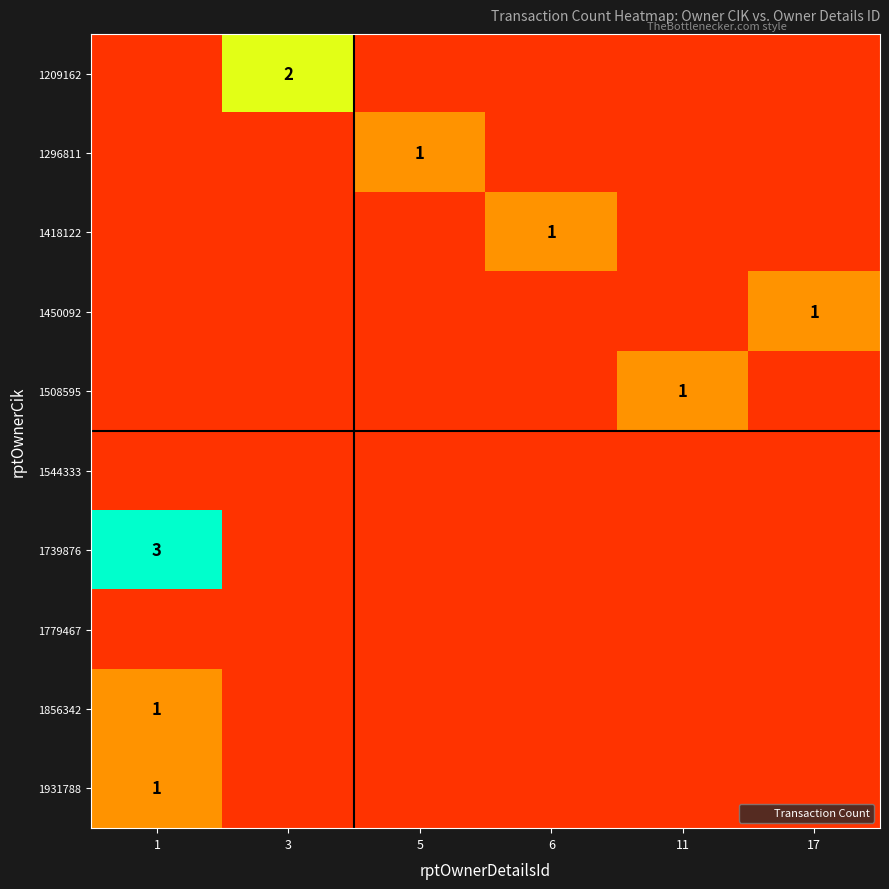

The value of 1296811 at 11 is -1. True or false?

False